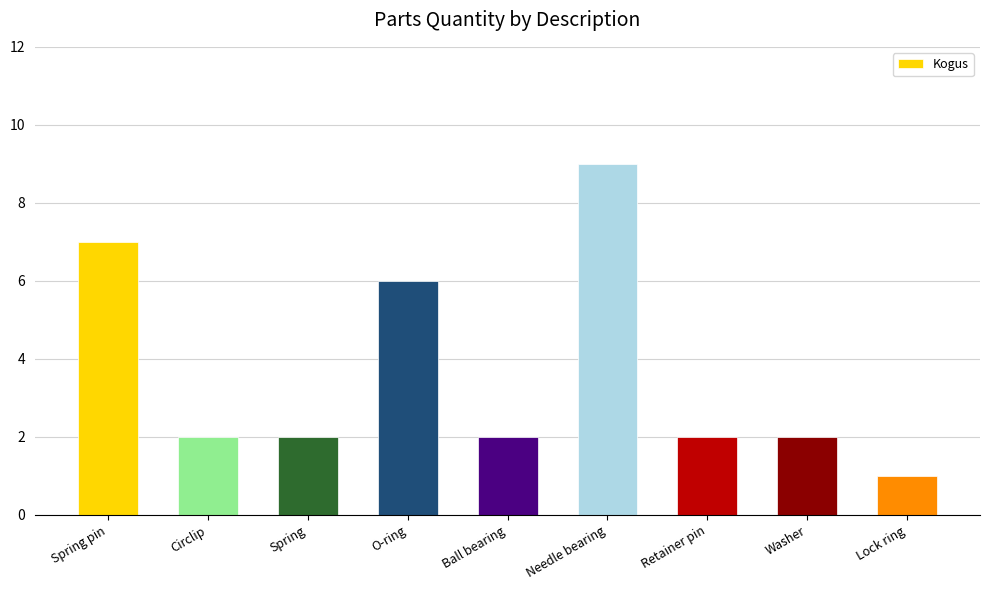

Are the bars horizontal?

No